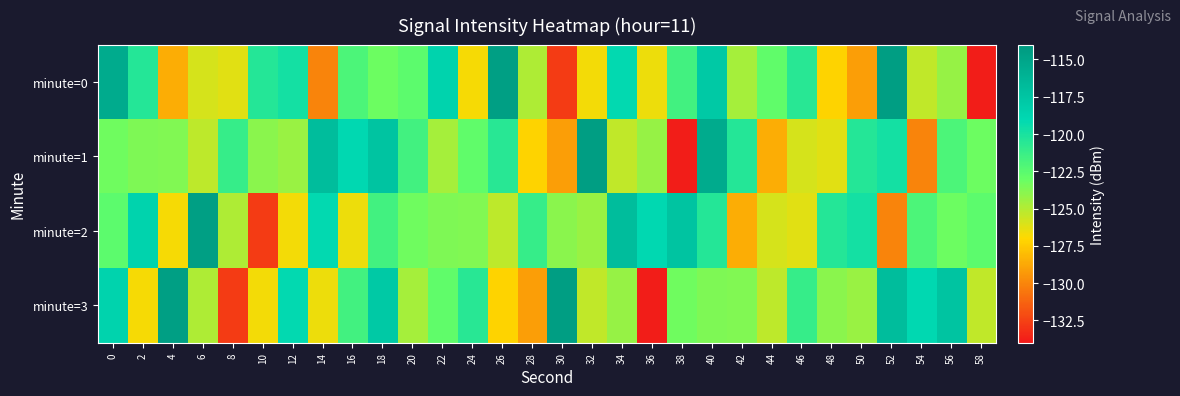

Which category has the highest value across all series?

52